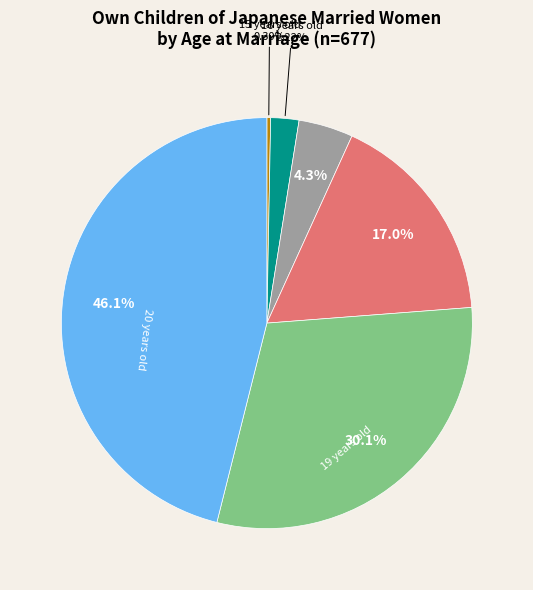

Is there a majority slice in this chart?

No